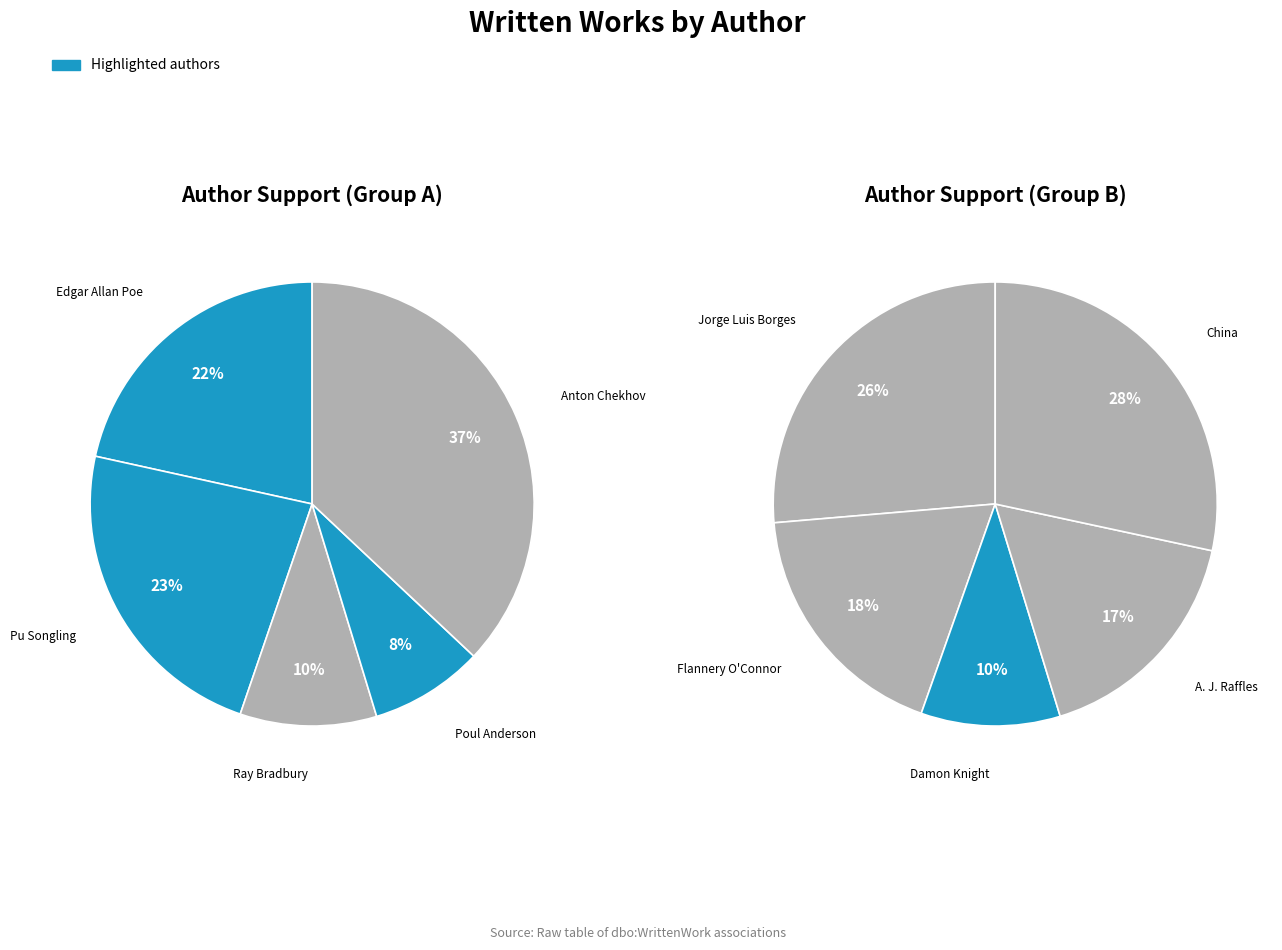

True or false: 4 accounts for 17% of the total.

False